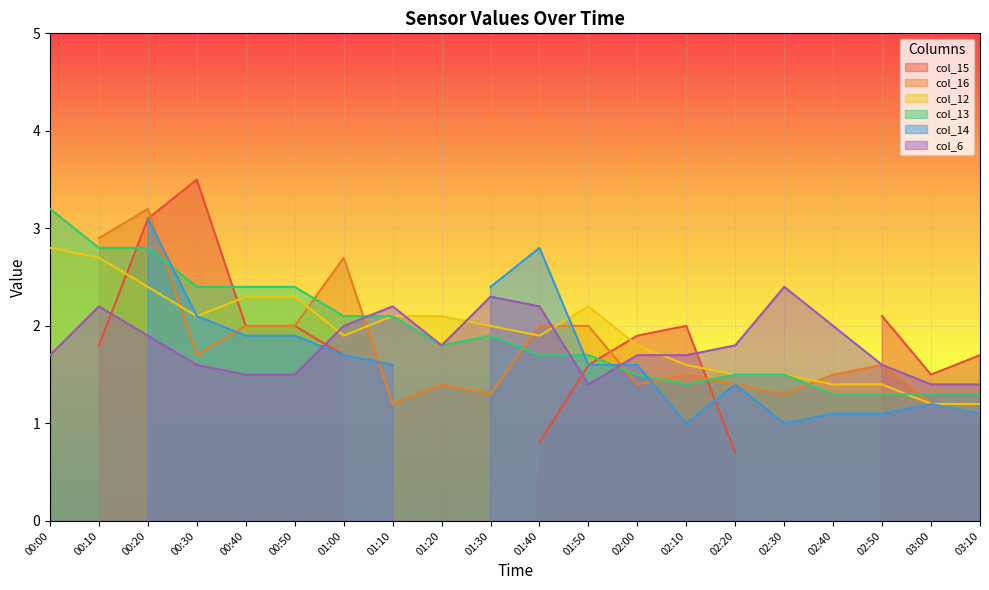

What is the label of the 3rd point from the right?

02:50